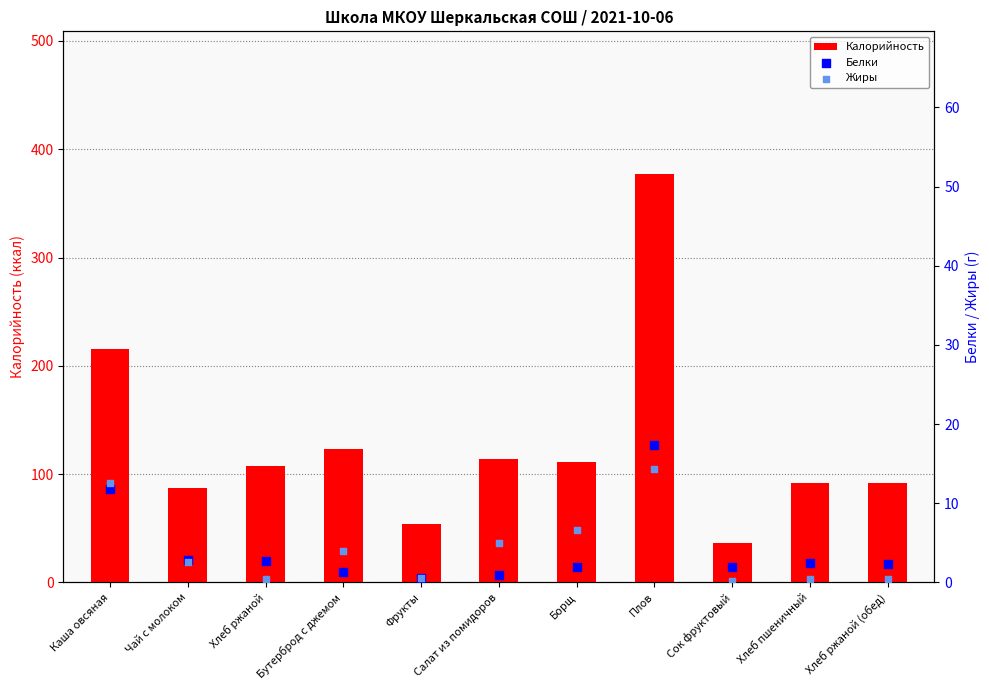

Which series contains the lowest Y value?

Жиры